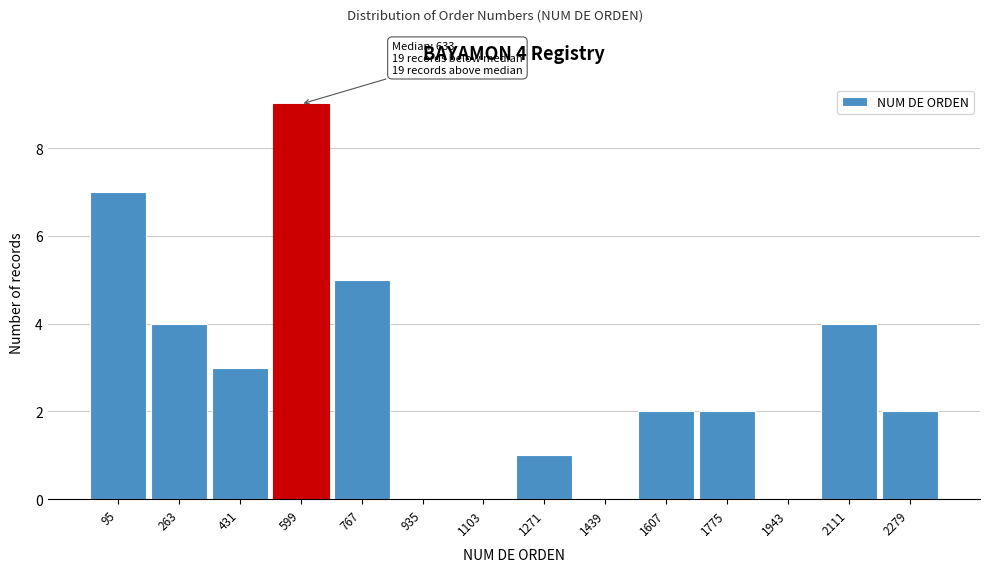

Over which range of the x-axis is the bar tallest?

520 to 680